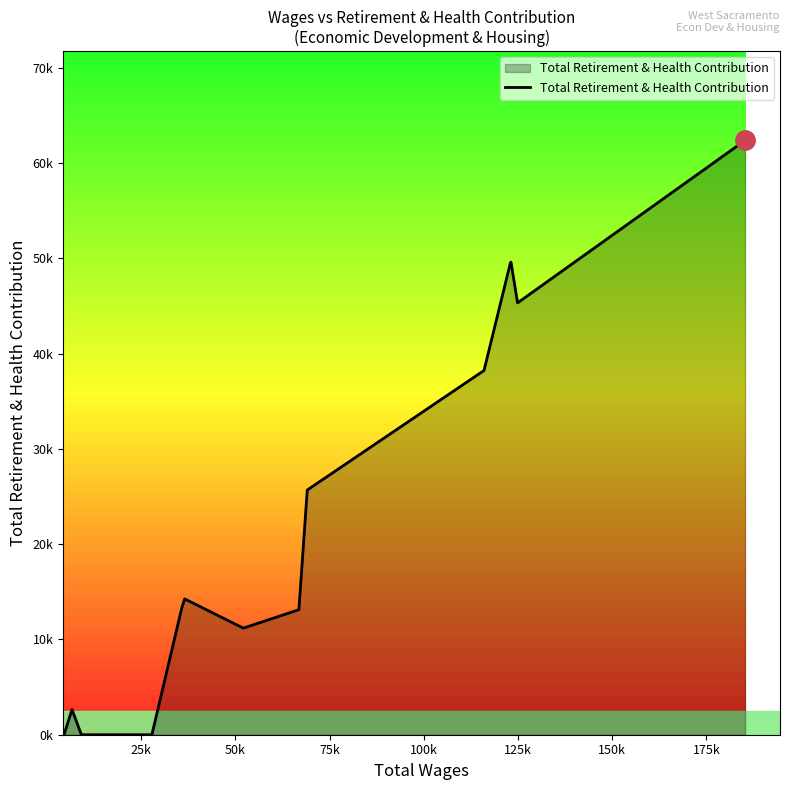

Is this an area chart (filled region under the line)?

Yes